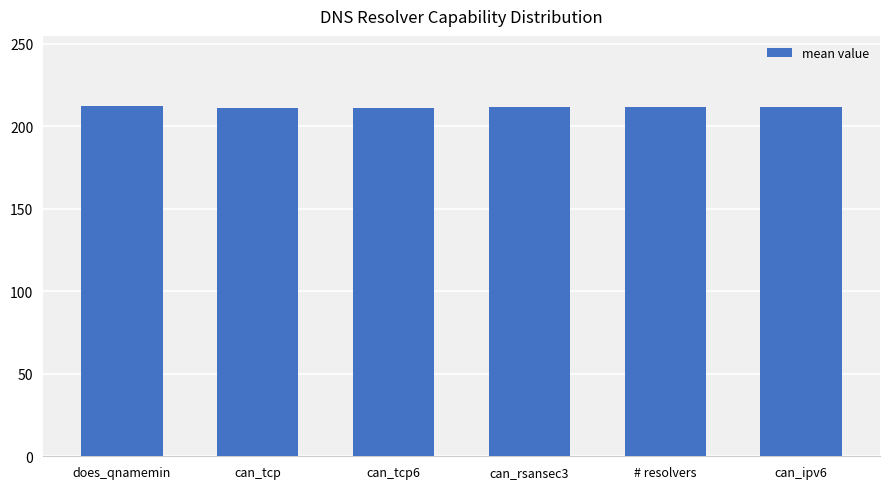

What position from the right is can_ipv6?

1